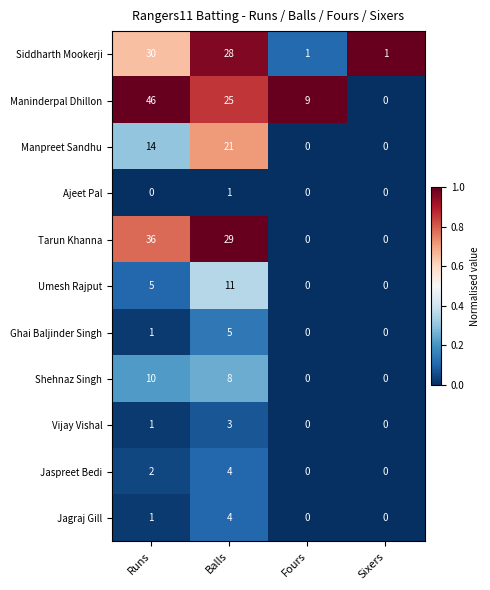

Which category has the highest value across all series?

Runs